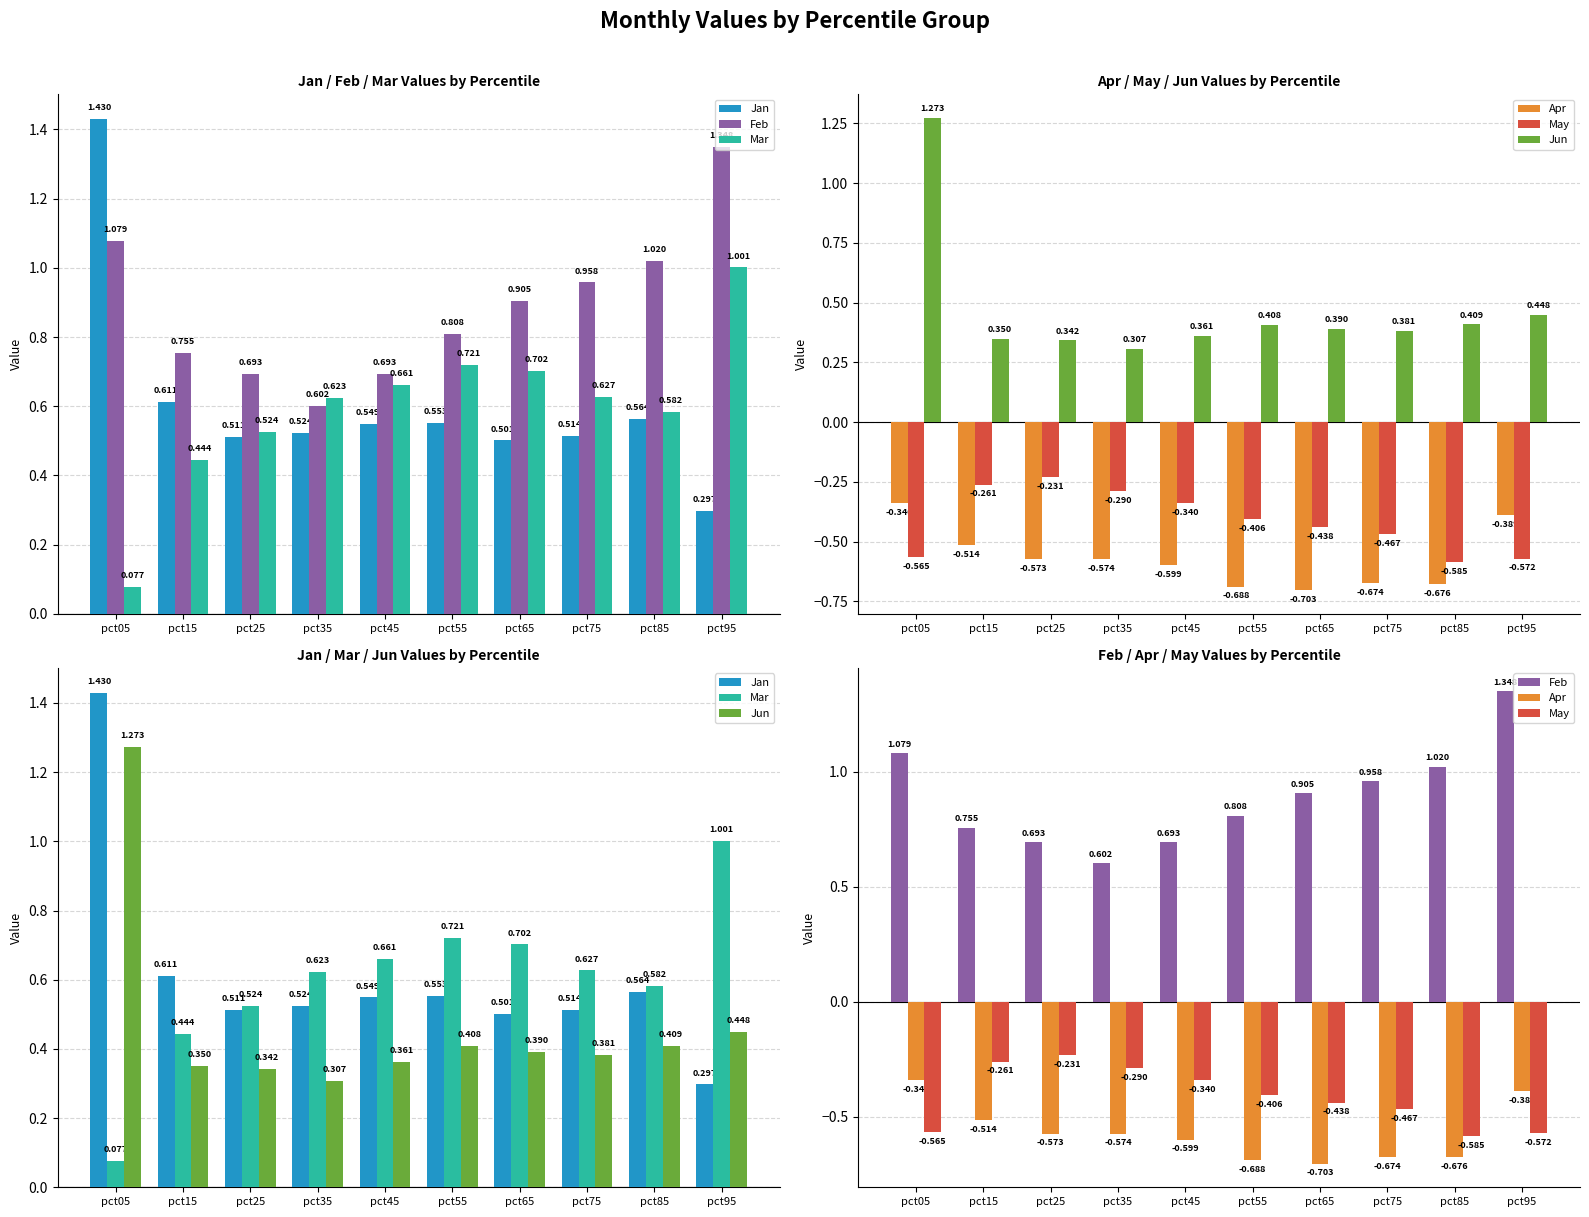

At pct55, list the series in order from largest to smallest.

Feb, Mar, Jan, Jun, May, Apr